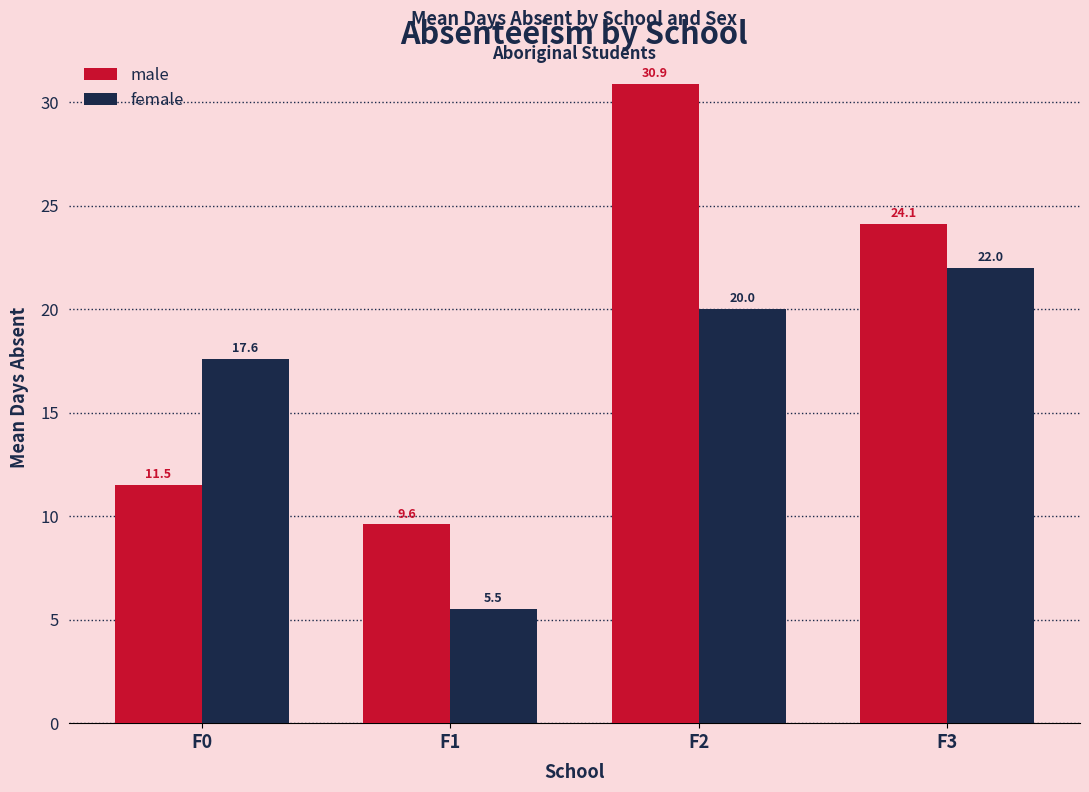

True or false: male has a value of 30.9 at F2.

True